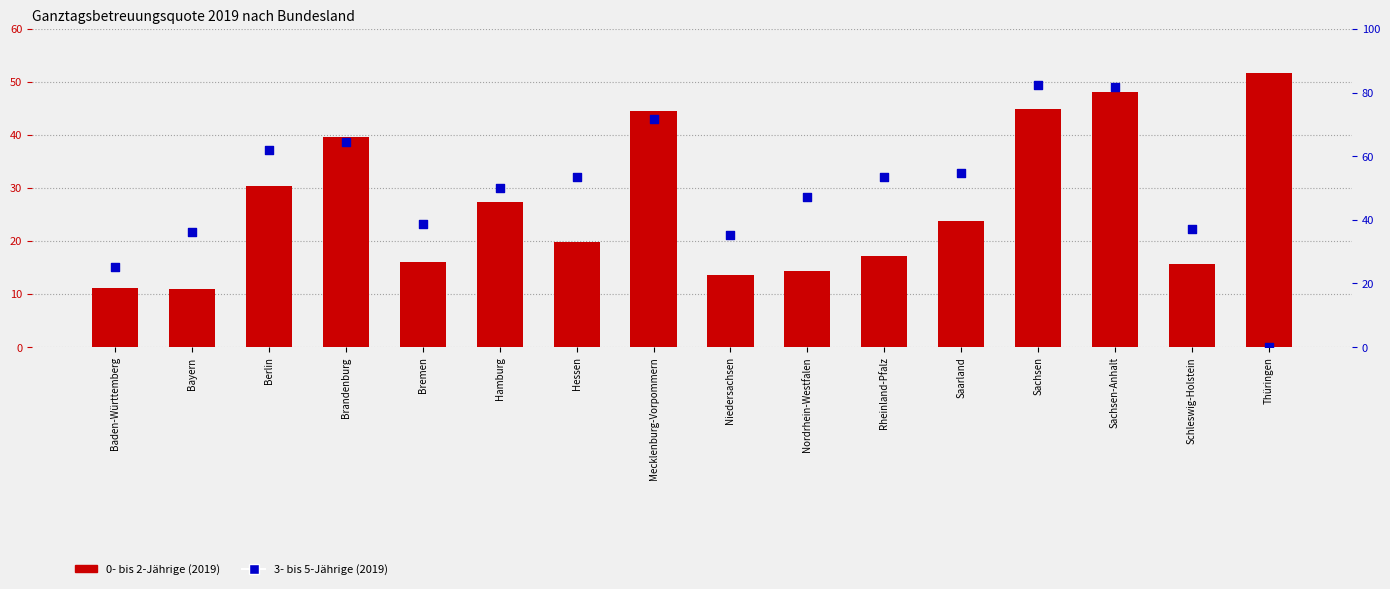

At how many categories does at least one series exceed 50?

10